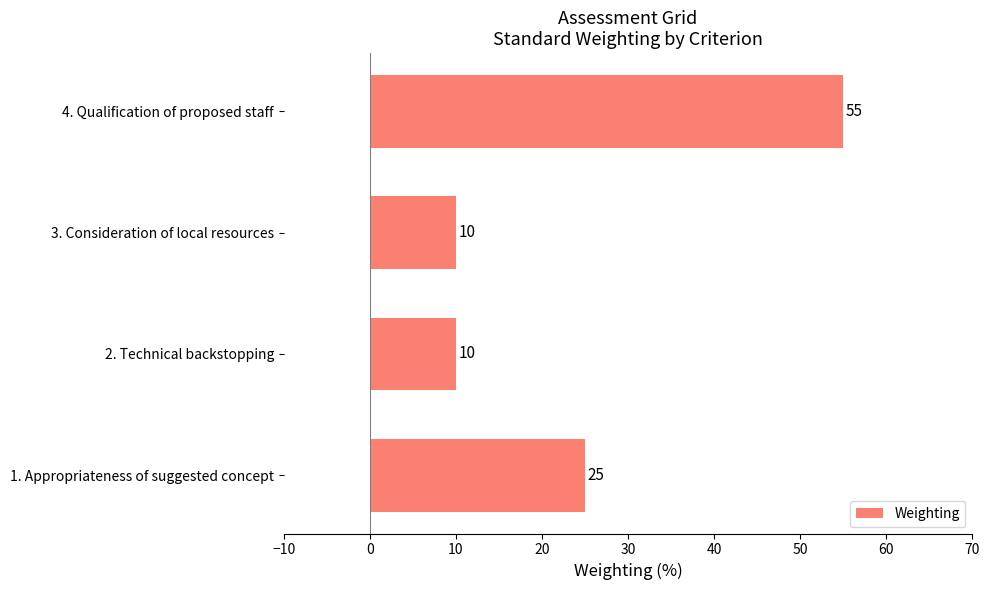

What is the change in value from 3. Consideration of local resources to 4. Qualification of proposed staff?

+45